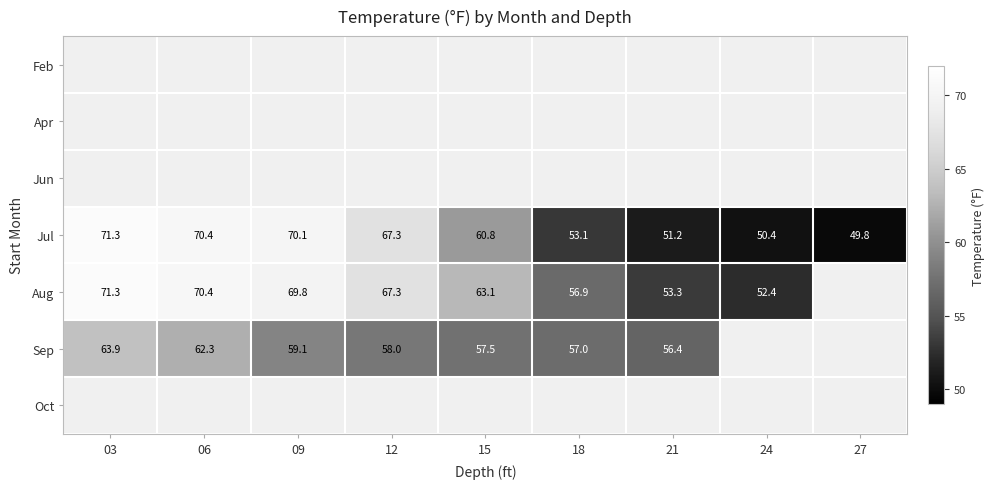

Is it true that Aug equals 71.3 at 03?

True